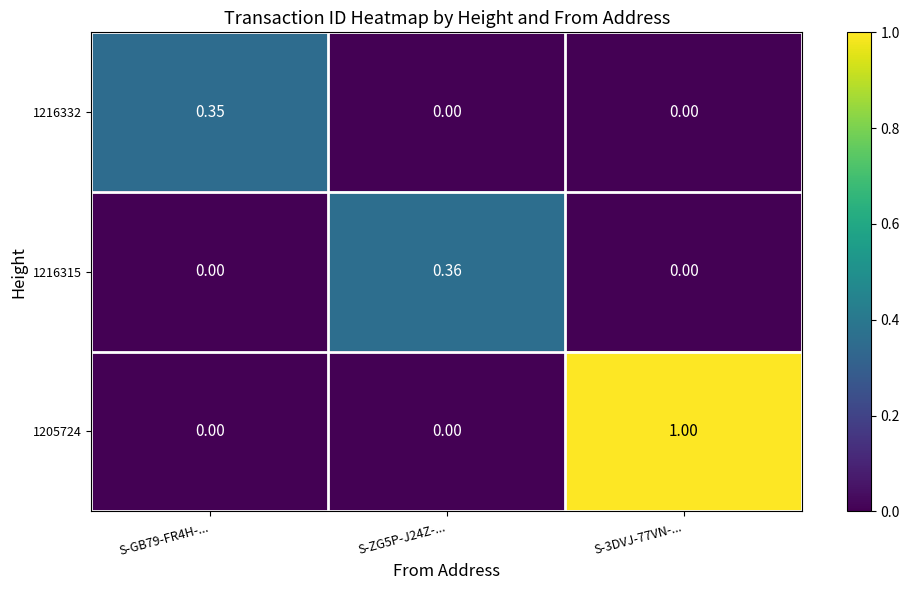

Is the value of 1216332 at S-GB79-FR4H-... greater than the value of 1205724 at S-GB79-FR4H-...?

Yes